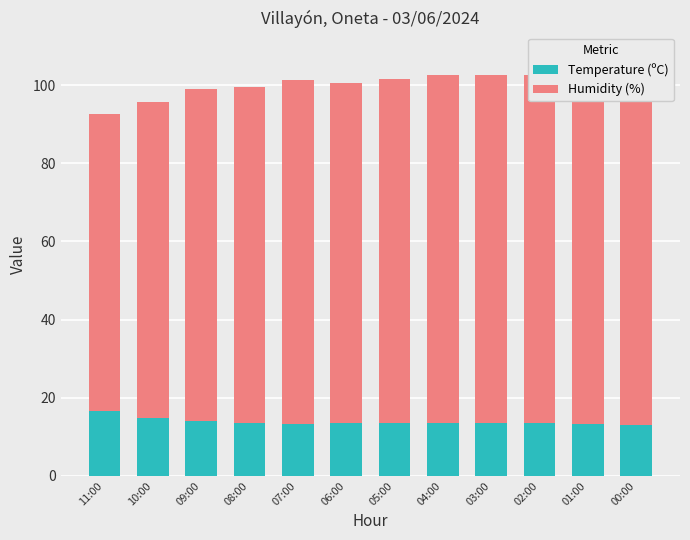

The Temperature (ºC) series shows 13.6 at 08:00. True or false?

True